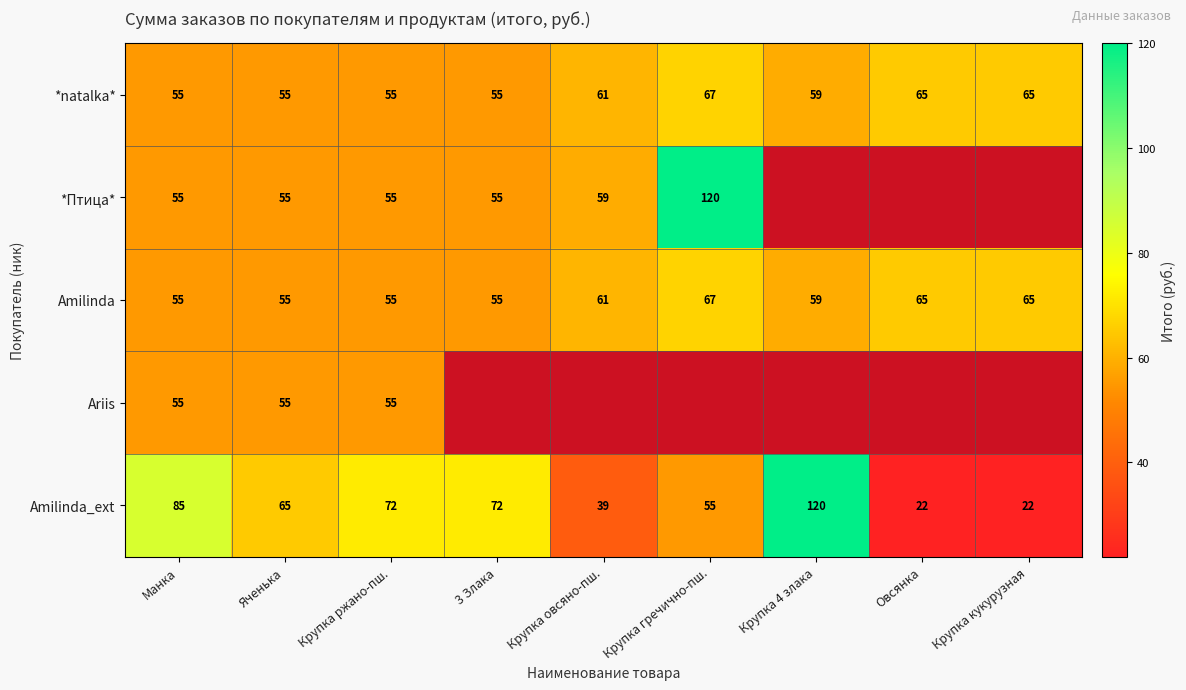

At how many categories does at least one series exceed 34?

9